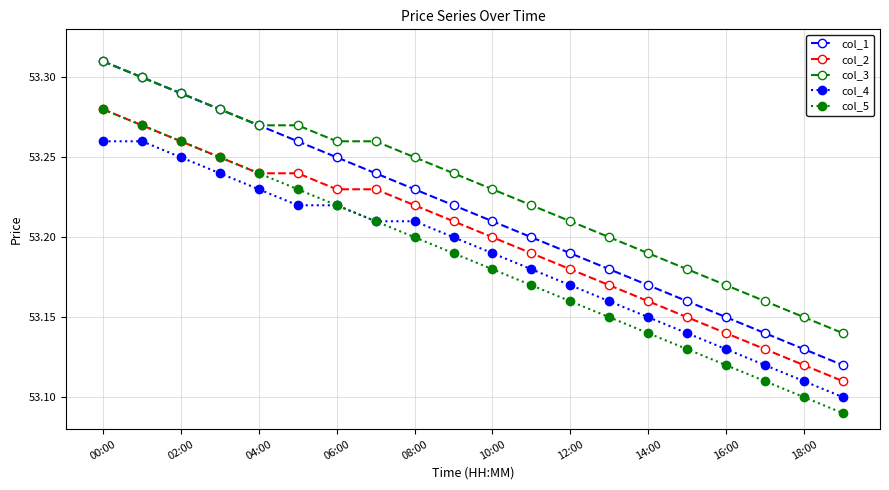

True or false: col_1 and col_5 cross at least once.

False